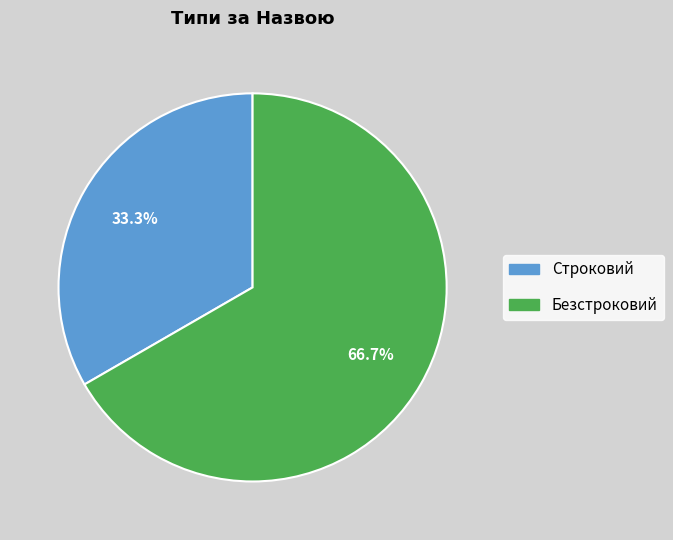

To the nearest percent, what portion does Безстроковий represent?

67%